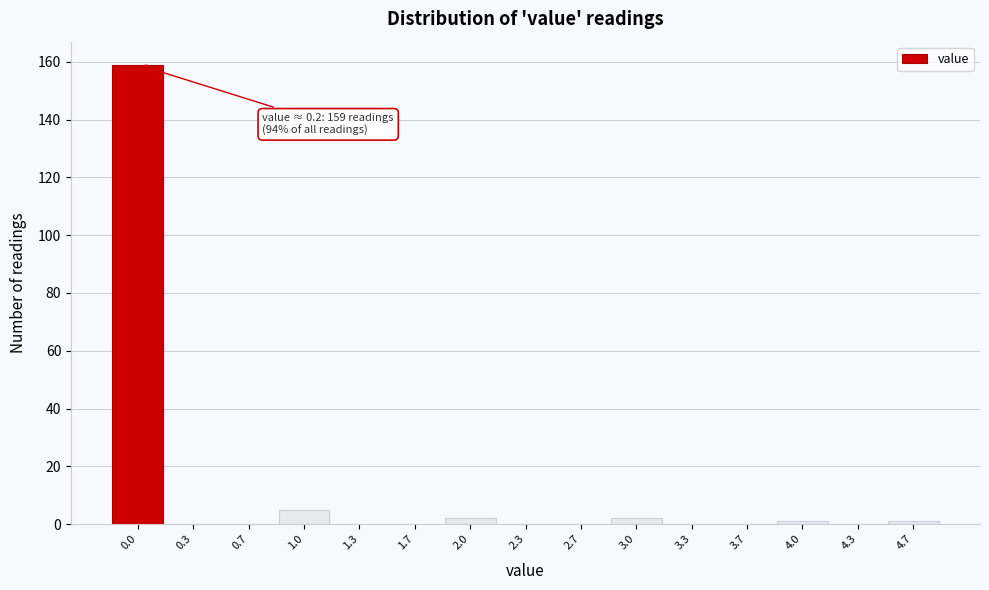

Reading left to right, list all the values displayed in this chart.

0.0=159	0.3=0	0.7=0	1.0=5	1.3=0	1.7=0	2.0=2	2.3=0	2.7=0	3.0=2	3.3=0	3.7=0	4.0=1	4.3=0	4.7=1